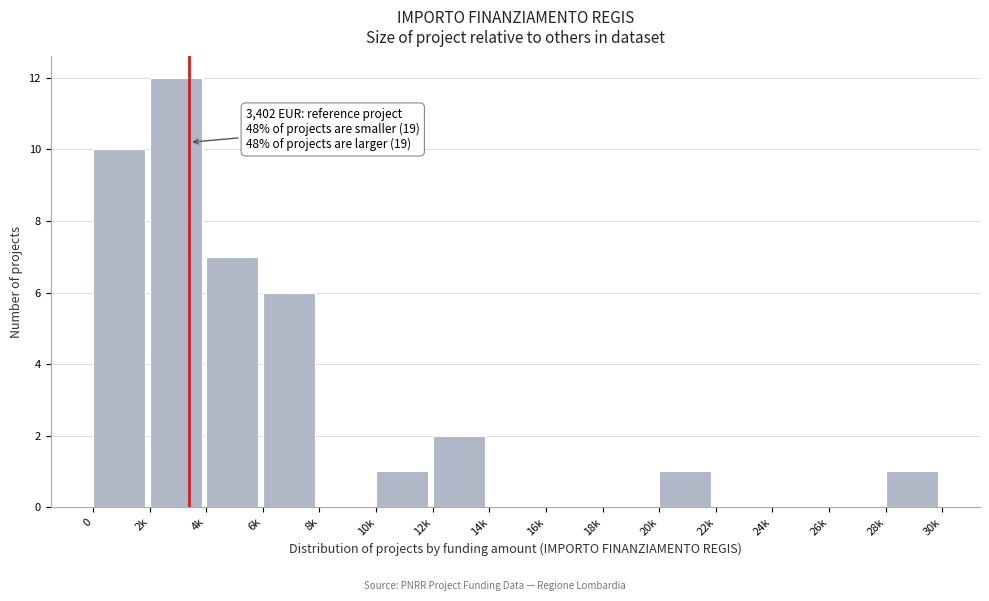

Reading right to left, transcribe all the data shown in this chart.

28k=1	26k=0	24k=0	22k=0	20k=1	18k=0	16k=0	14k=0	12k=2	10k=1	8k=0	6k=6	4k=7	2k=12	0=10